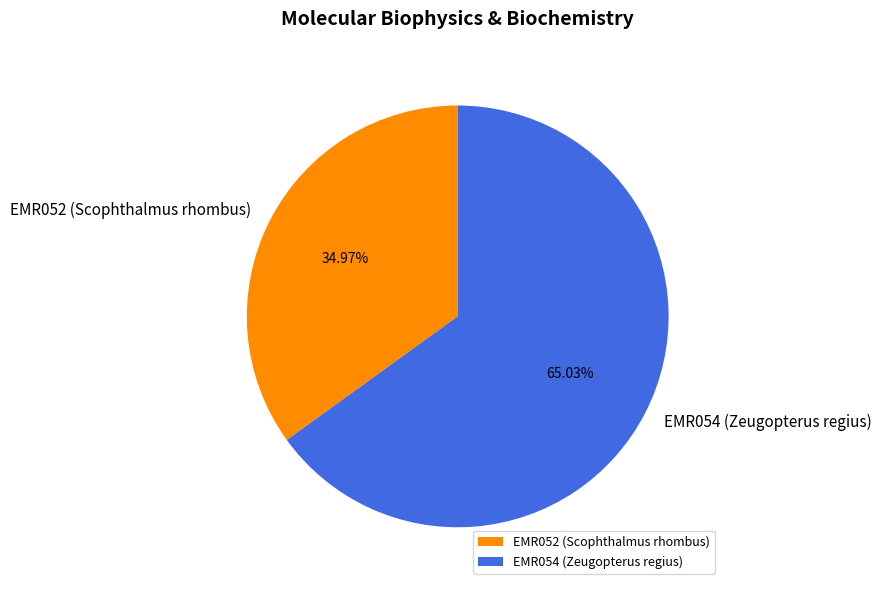

Rank the categories by value from lowest to highest.

EMR052 (Scophthalmus rhombus), EMR054 (Zeugopterus regius)